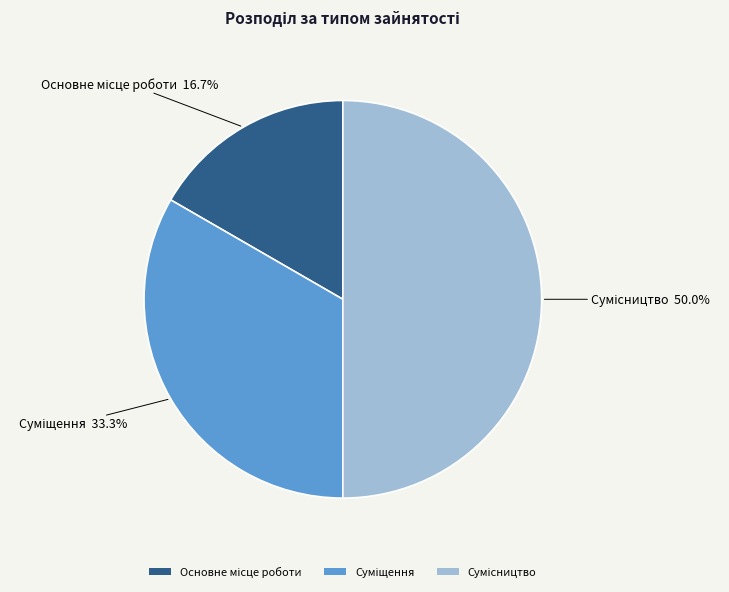

How many segments does this pie chart have?

3